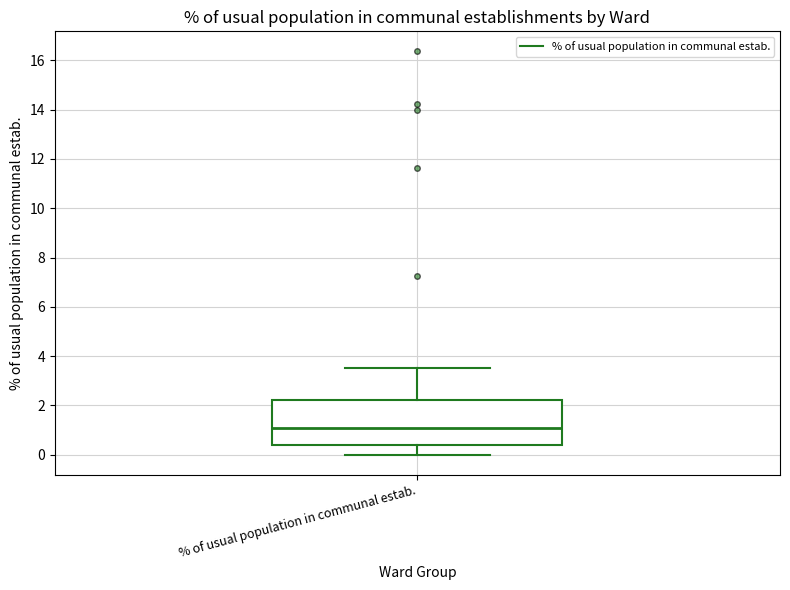

Transcribe this box plot: give where the median line is, the range the box spans, and where the two whiskers end, as read against the y-axis. The values are not printed on the chart, so give them approximately, as read against the axis.

median 1.0, box 0.4 to 2.2, whiskers 0.0 to 3.6